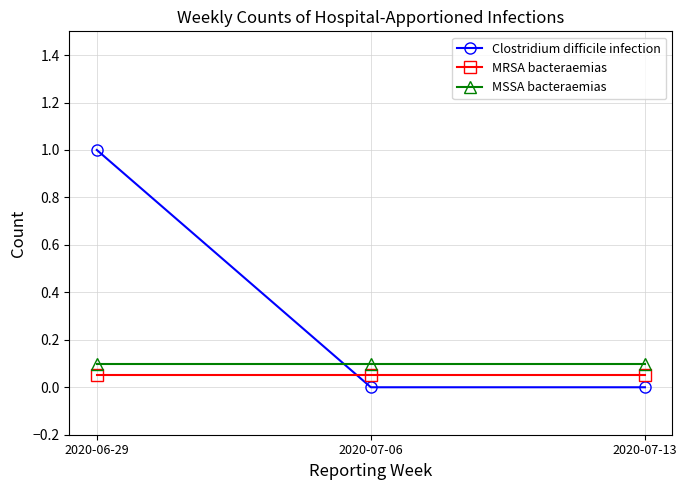

Count the number of data series in this chart.

3